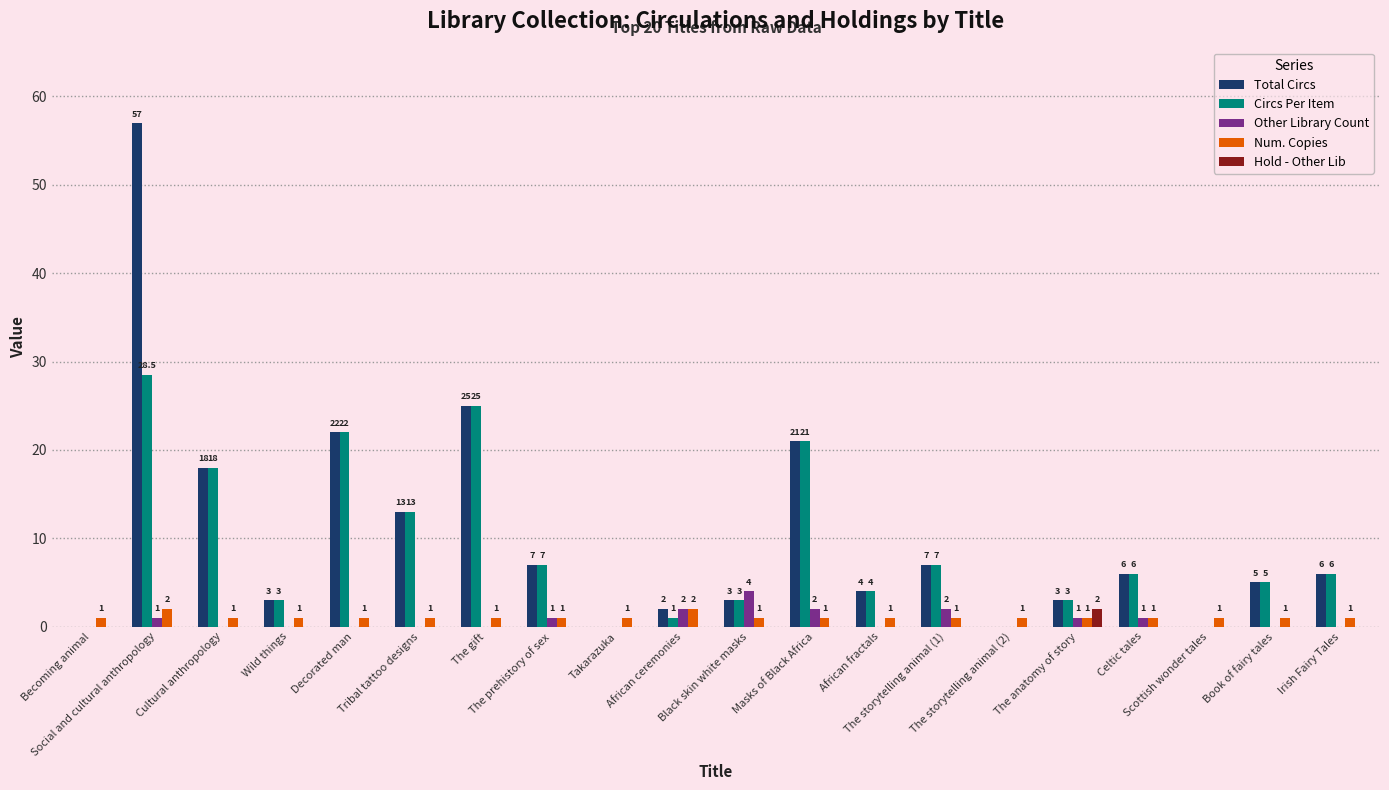

Reading right to left, extract all data points from this chart.

Total Circs: Irish Fairy Tales=6.0	Book of fairy tales=5.0	Scottish wonder tales=0.0	Celtic tales=6.0	The anatomy of story=3.0	The storytelling animal (2)=0.0	The storytelling animal (1)=7.0	African fractals=4.0	Masks of Black Africa=21.0	Black skin white masks=3.0	African ceremonies=2.0	Takarazuka=0.0	The prehistory of sex=7.0	The gift=25.0	Tribal tattoo designs=13.0	Decorated man=22.0	Wild things=3.0	Cultural anthropology=18.0	Social and cultural anthropology=57.0	Becoming animal=0.0
Circs Per Item: Irish Fairy Tales=6.0	Book of fairy tales=5.0	Scottish wonder tales=0.0	Celtic tales=6.0	The anatomy of story=3.0	The storytelling animal (2)=0.0	The storytelling animal (1)=7.0	African fractals=4.0	Masks of Black Africa=21.0	Black skin white masks=3.0	African ceremonies=1.0	Takarazuka=0.0	The prehistory of sex=7.0	The gift=25.0	Tribal tattoo designs=13.0	Decorated man=22.0	Wild things=3.0	Cultural anthropology=18.0	Social and cultural anthropology=28.5	Becoming animal=0.0
Other Library Count: Irish Fairy Tales=0.0	Book of fairy tales=0.0	Scottish wonder tales=0.0	Celtic tales=1.0	The anatomy of story=1.0	The storytelling animal (2)=0.0	The storytelling animal (1)=2.0	African fractals=0.0	Masks of Black Africa=2.0	Black skin white masks=4.0	African ceremonies=2.0	Takarazuka=0.0	The prehistory of sex=1.0	The gift=0.0	Tribal tattoo designs=0.0	Decorated man=0.0	Wild things=0.0	Cultural anthropology=0.0	Social and cultural anthropology=1.0	Becoming animal=0.0
Num. Copies: Irish Fairy Tales=1.0	Book of fairy tales=1.0	Scottish wonder tales=1.0	Celtic tales=1.0	The anatomy of story=1.0	The storytelling animal (2)=1.0	The storytelling animal (1)=1.0	African fractals=1.0	Masks of Black Africa=1.0	Black skin white masks=1.0	African ceremonies=2.0	Takarazuka=1.0	The prehistory of sex=1.0	The gift=1.0	Tribal tattoo designs=1.0	Decorated man=1.0	Wild things=1.0	Cultural anthropology=1.0	Social and cultural anthropology=2.0	Becoming animal=1.0
Hold - Other Lib: Irish Fairy Tales=0.0	Book of fairy tales=0.0	Scottish wonder tales=0.0	Celtic tales=0.0	The anatomy of story=2.0	The storytelling animal (2)=0.0	The storytelling animal (1)=0.0	African fractals=0.0	Masks of Black Africa=0.0	Black skin white masks=0.0	African ceremonies=0.0	Takarazuka=0.0	The prehistory of sex=0.0	The gift=0.0	Tribal tattoo designs=0.0	Decorated man=0.0	Wild things=0.0	Cultural anthropology=0.0	Social and cultural anthropology=0.0	Becoming animal=0.0